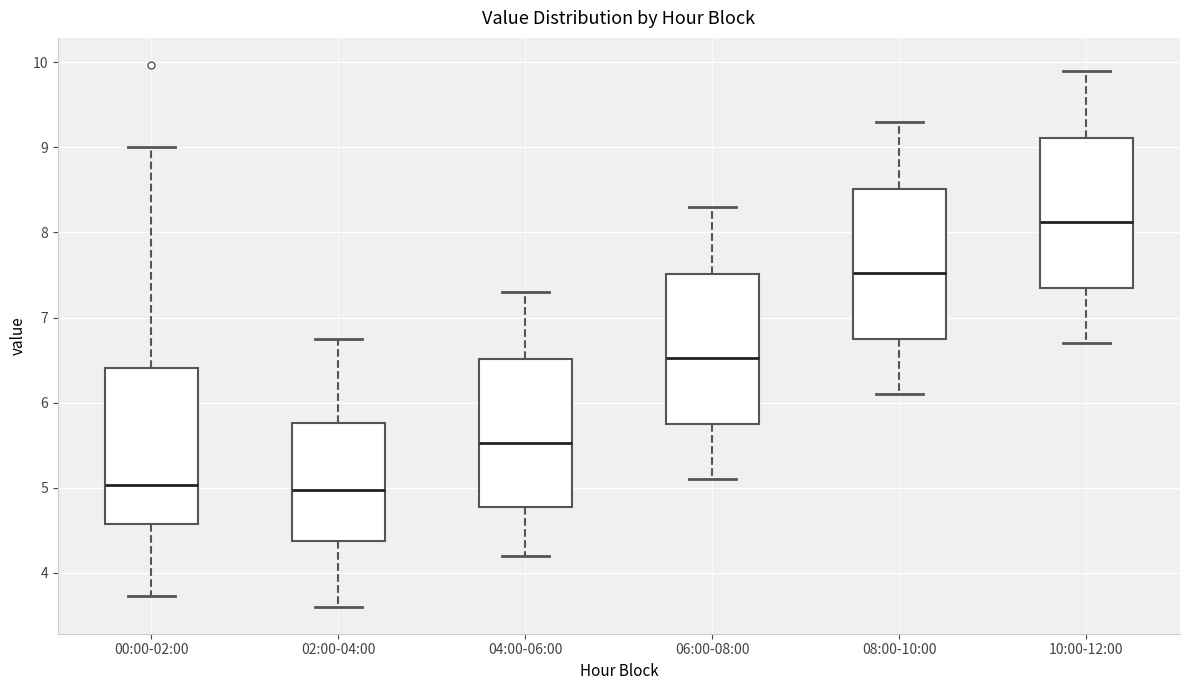

Reading left to right, read every box against the y-axis: the position of its median line, the range the box covers, and the ends of its whiskers. The values are not printed on the chart, so give them approximately, as read against the axis.

00:00-02:00: median 5.0, box 4.6 to 6.4, whiskers 3.7 to 9.0
02:00-04:00: median 5.0, box 4.4 to 5.8, whiskers 3.6 to 6.8
04:00-06:00: median 5.5, box 4.8 to 6.5, whiskers 4.2 to 7.3
06:00-08:00: median 6.5, box 5.8 to 7.5, whiskers 5.1 to 8.3
08:00-10:00: median 7.5, box 6.8 to 8.5, whiskers 6.1 to 9.3
10:00-12:00: median 8.1, box 7.4 to 9.1, whiskers 6.7 to 9.9